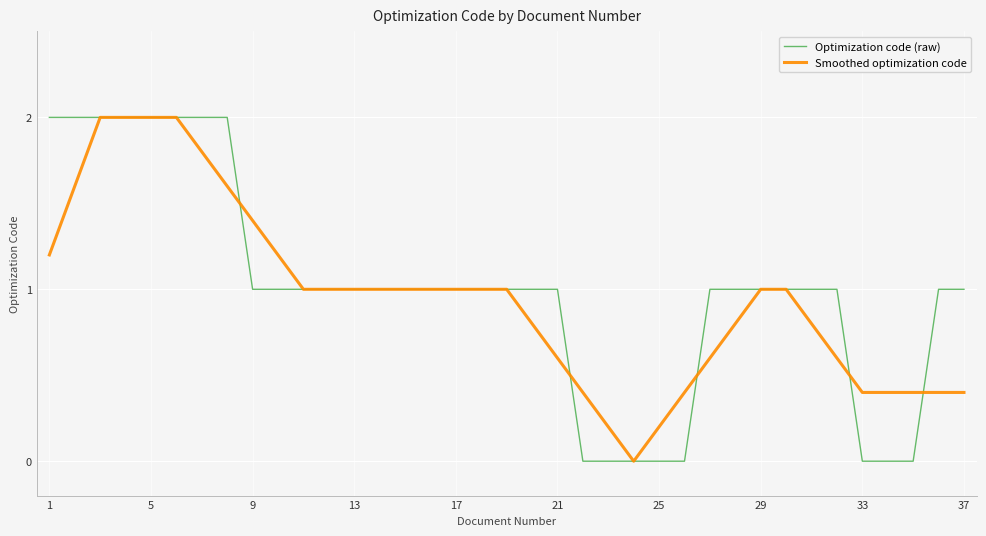

What is the maximum value shown in the chart?

2.0